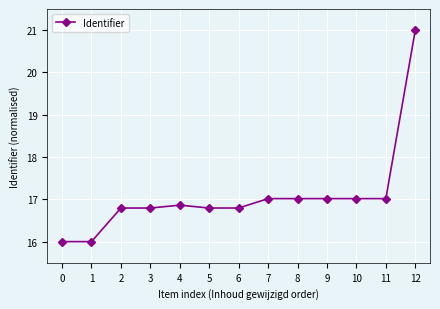

What is the difference between the second highest and minimum values?

1.0